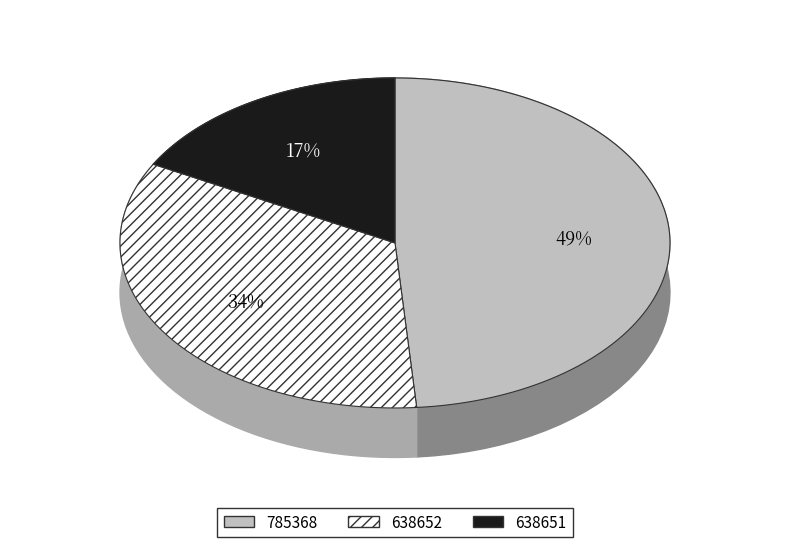

How many segments does this pie chart have?

3